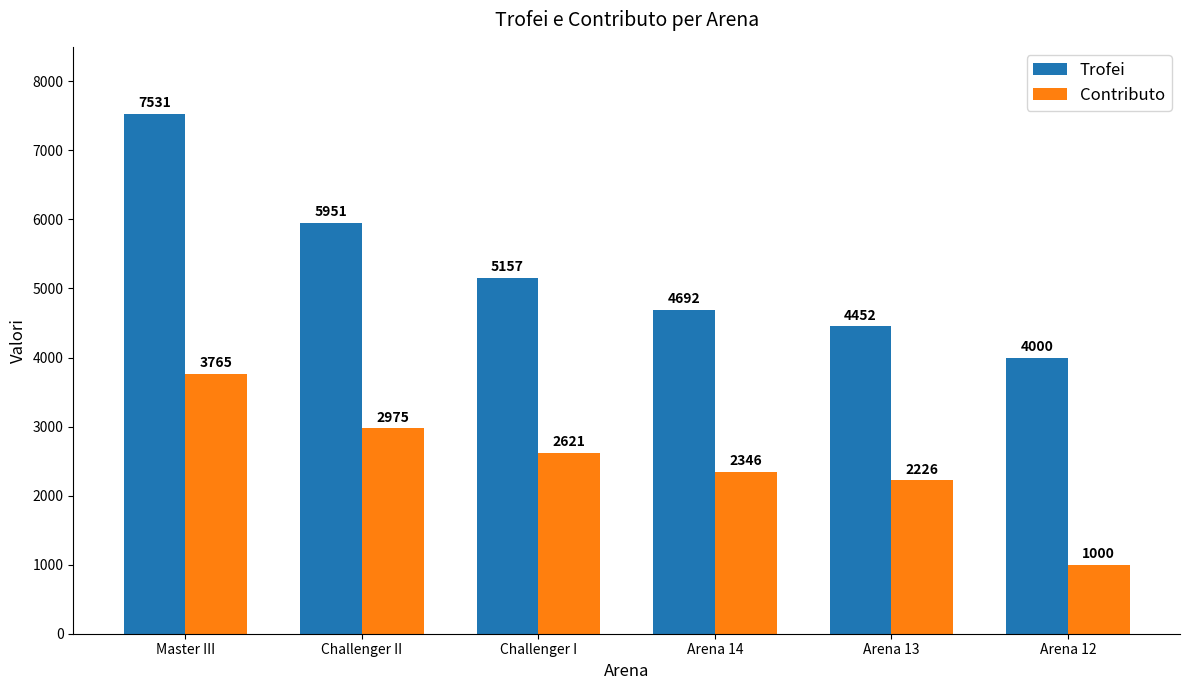

Between Challenger II and Arena 14, which series saw the biggest shift?

Trofei